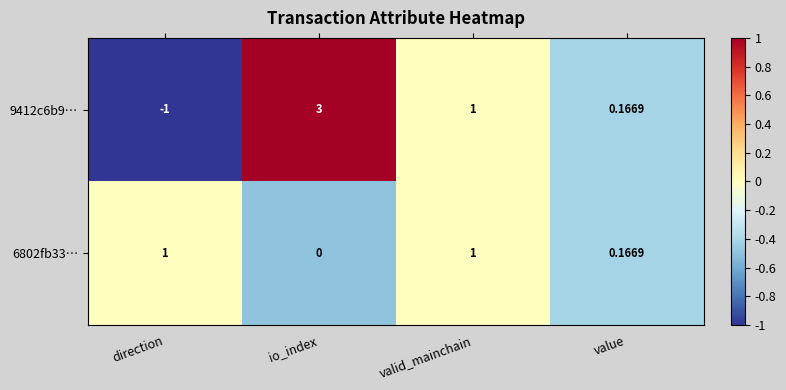

Between direction and io_index, which series saw the biggest shift?

9412c6b9…